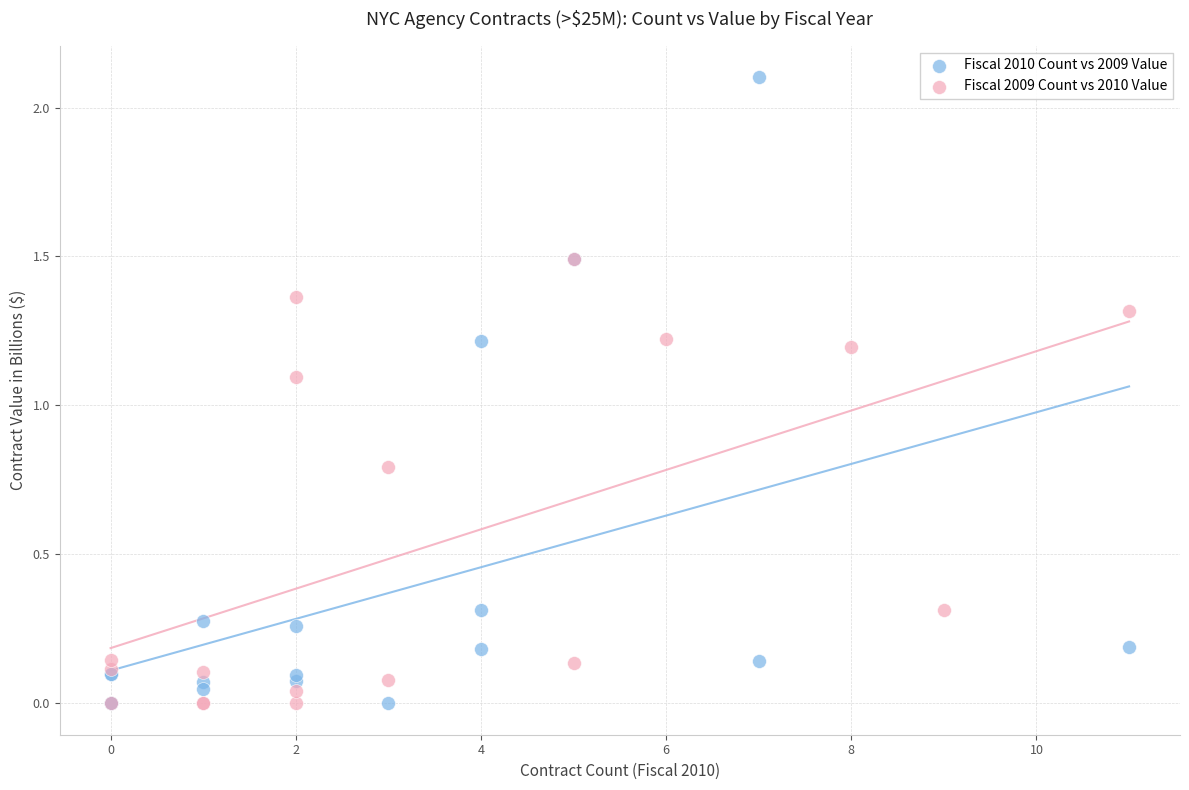

Which series has the widest spread of Y values?

Fiscal 2010 Count vs 2009 Value